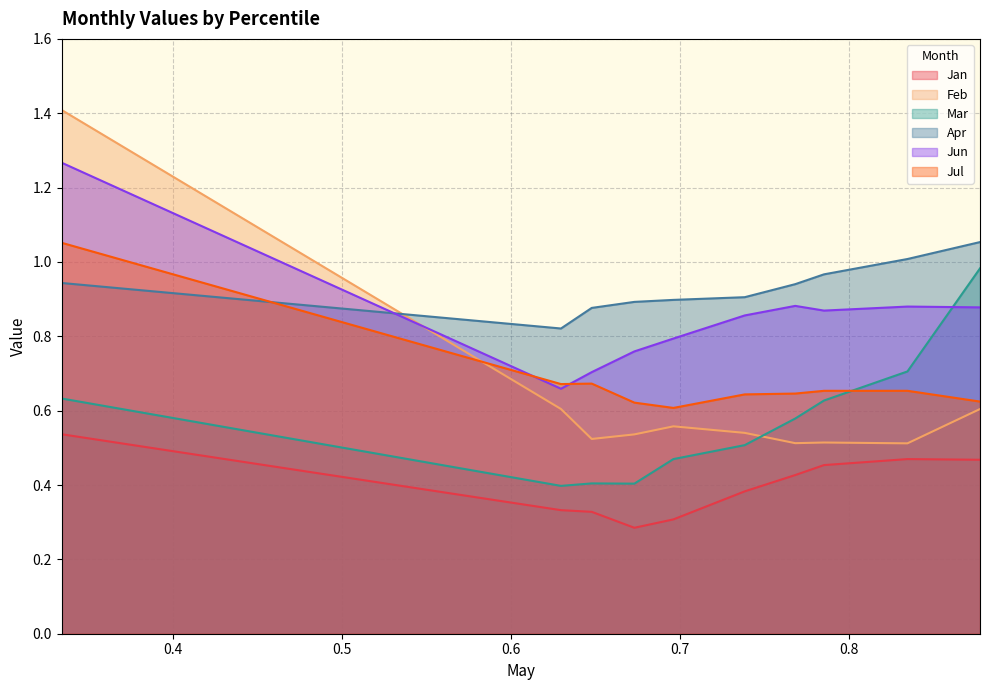

Which has a higher value, pct75 or pct05?

pct05